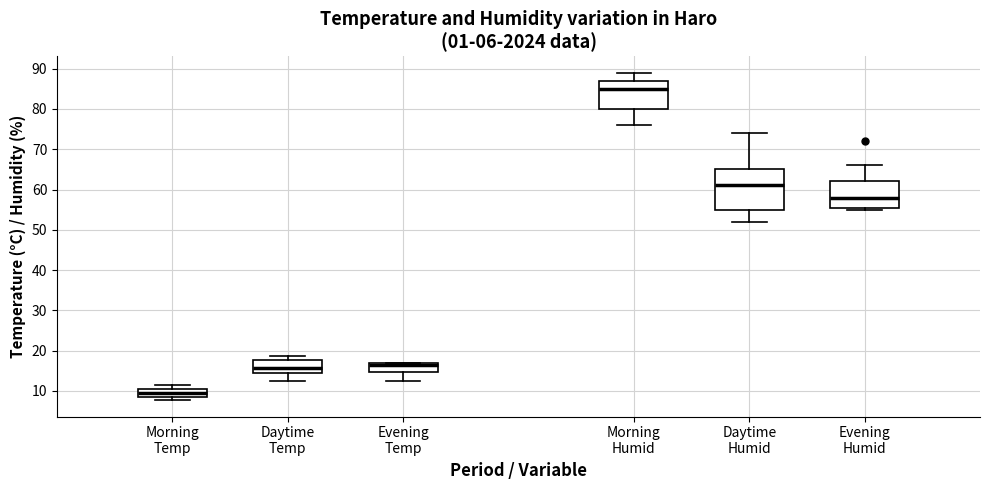

Which box is the tallest, from its lower edge to its upper edge?

Daytime Humid